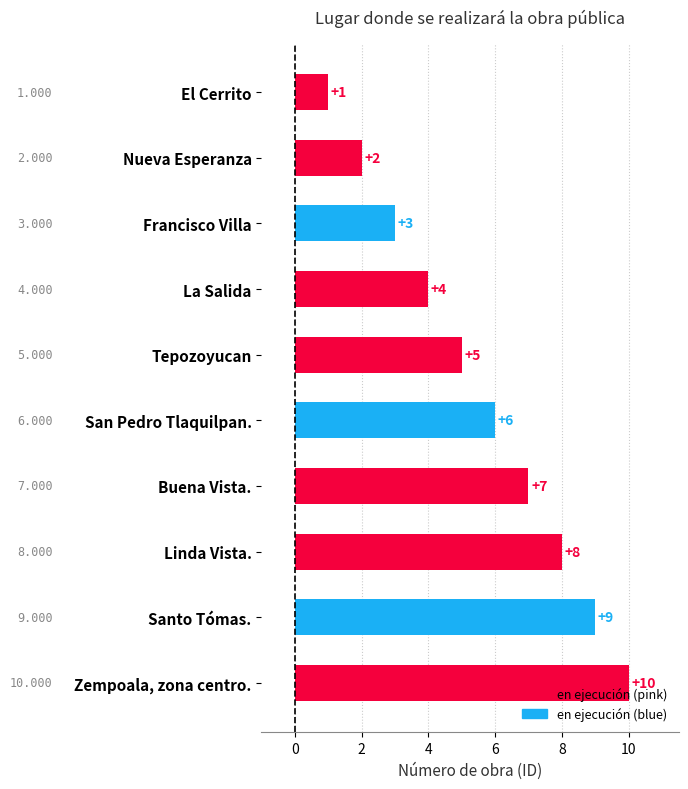

What is the sum of all values?

55